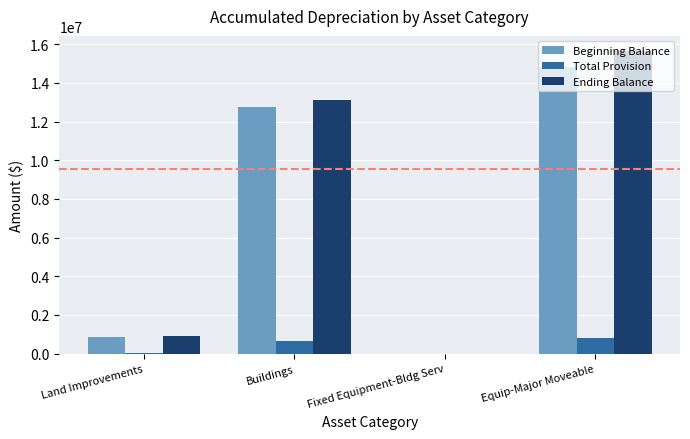

Which category has the highest value across all series?

Equip-Major Moveable